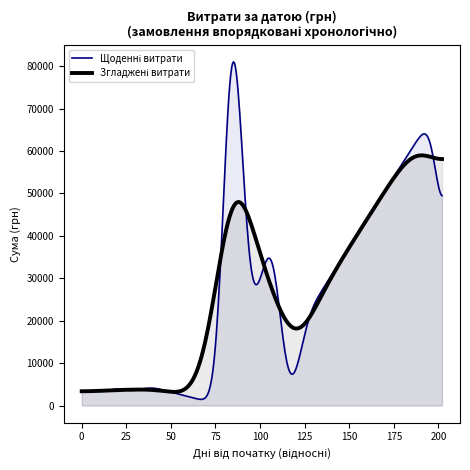

Does the chart have visible grid lines?

No